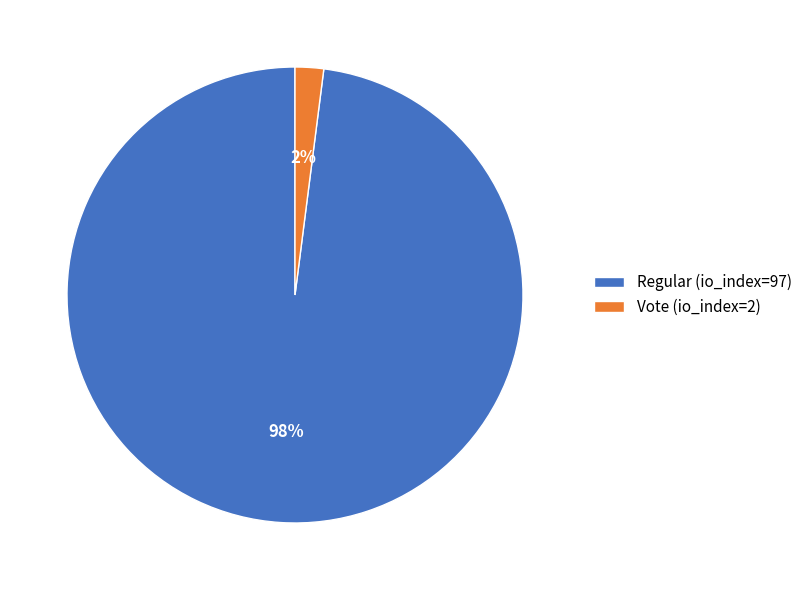

Rank the categories by value from highest to lowest.

Regular (io_index=97), Vote (io_index=2)